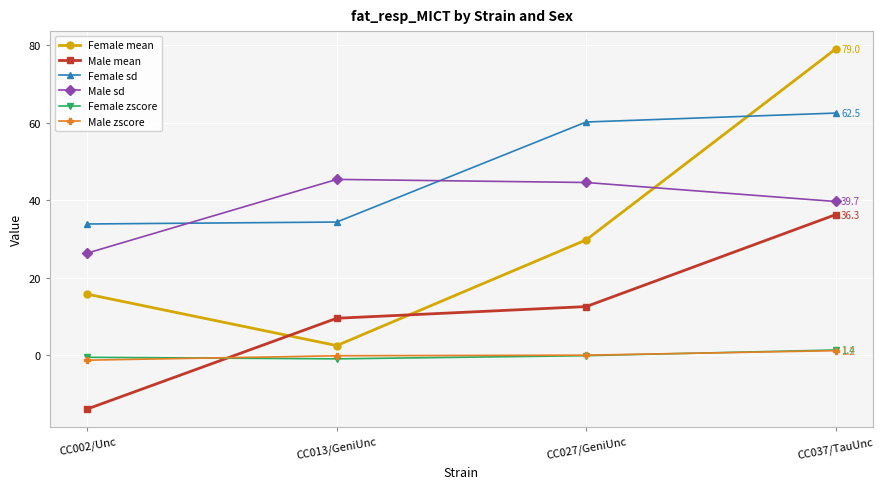

What are all the series names shown in the legend?

Female mean, Male mean, Female sd, Male sd, Female zscore, Male zscore